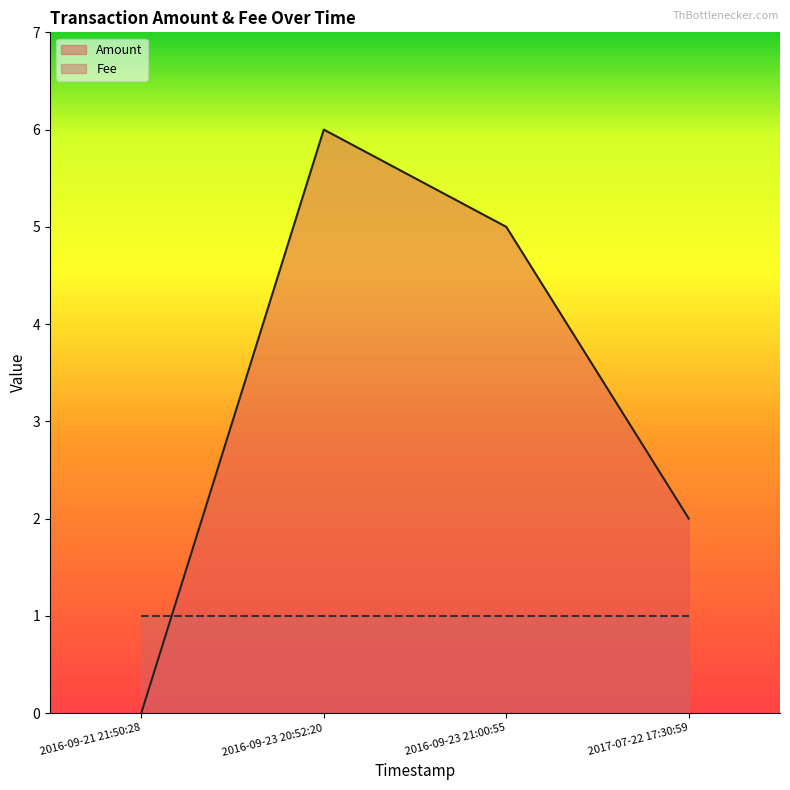

Reading right to left, what are all the values shown in this chart?

2	5	6	0